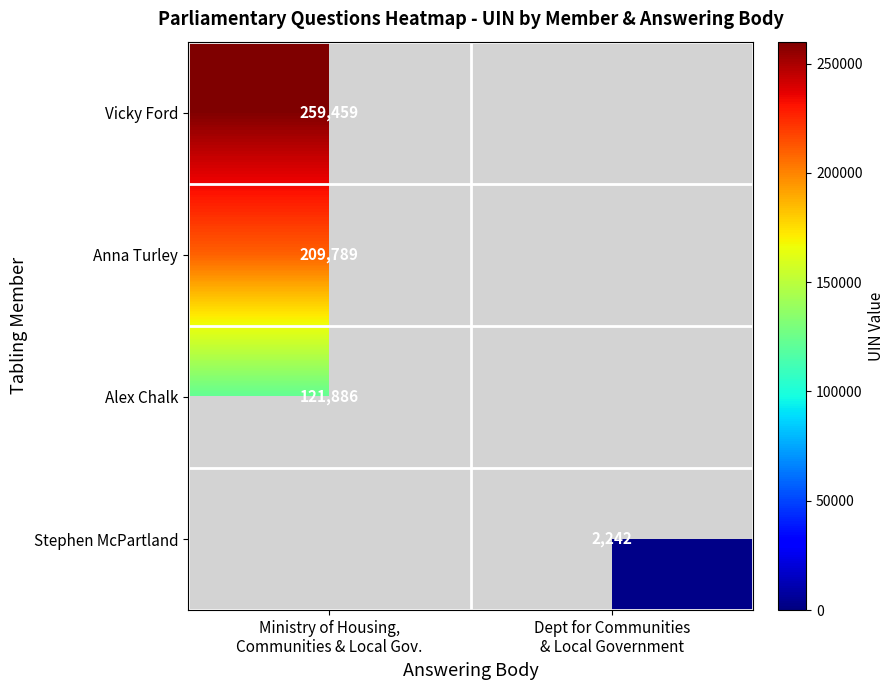

How many values in Alex Chalk are above zero?

1